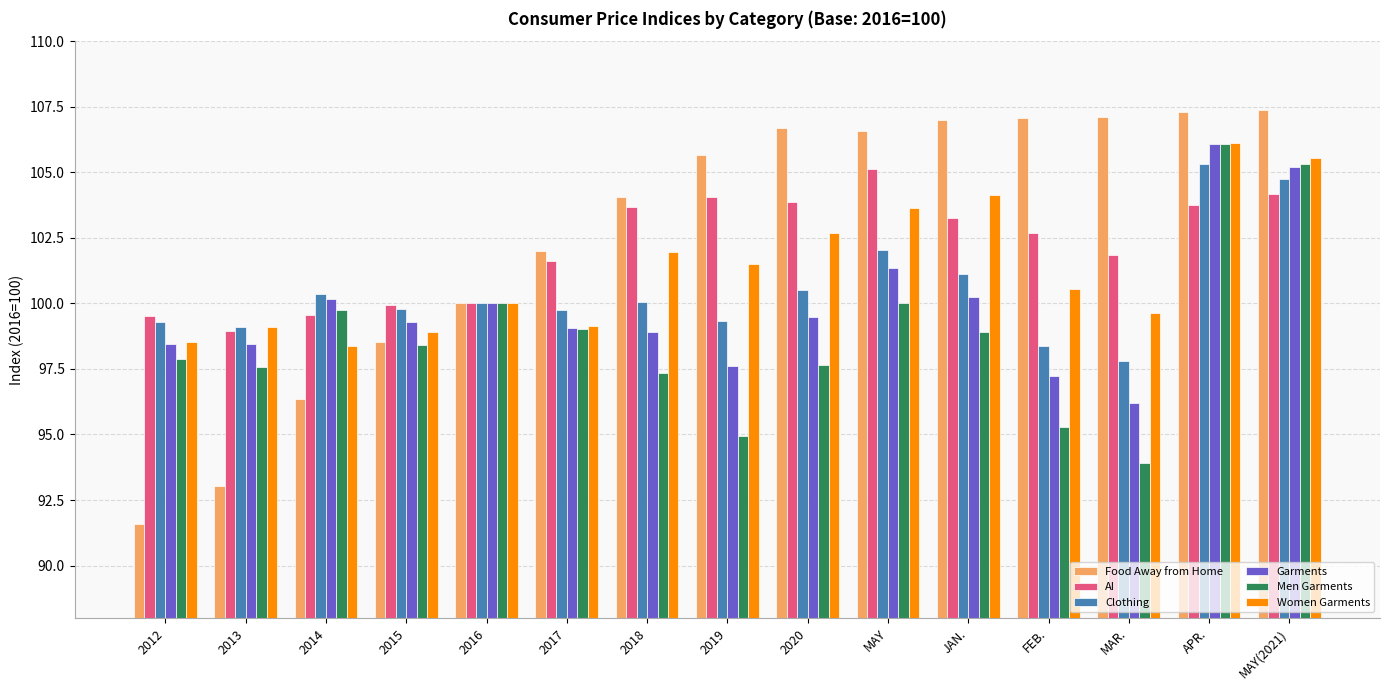

The value of AI at APR. is 40.1. True or false?

False